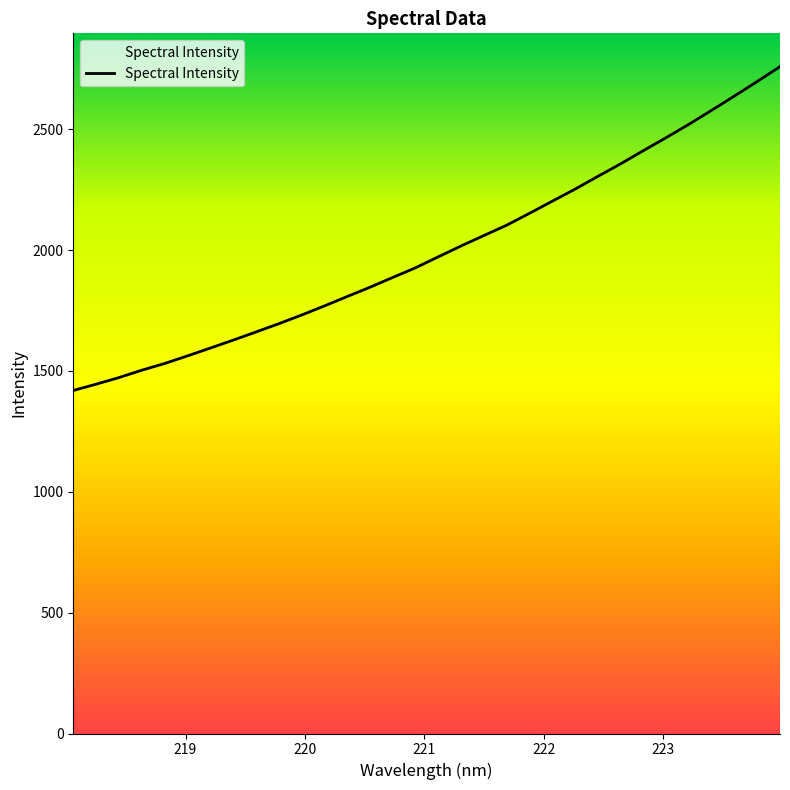

True or false: the data shows 2356.7 at 222.6447.

True